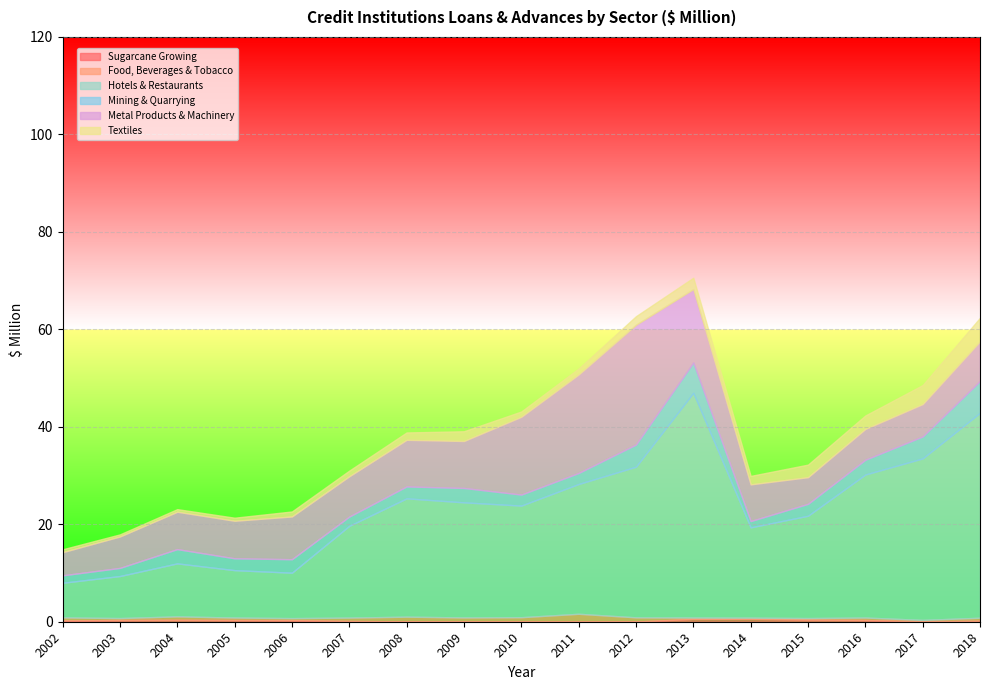

Rank the series at 2010 from lowest to highest value.

Sugarcane Growing, Food, Beverages & Tobacco, Textiles, Mining & Quarrying, Metal Products & Machinery, Hotels & Restaurants